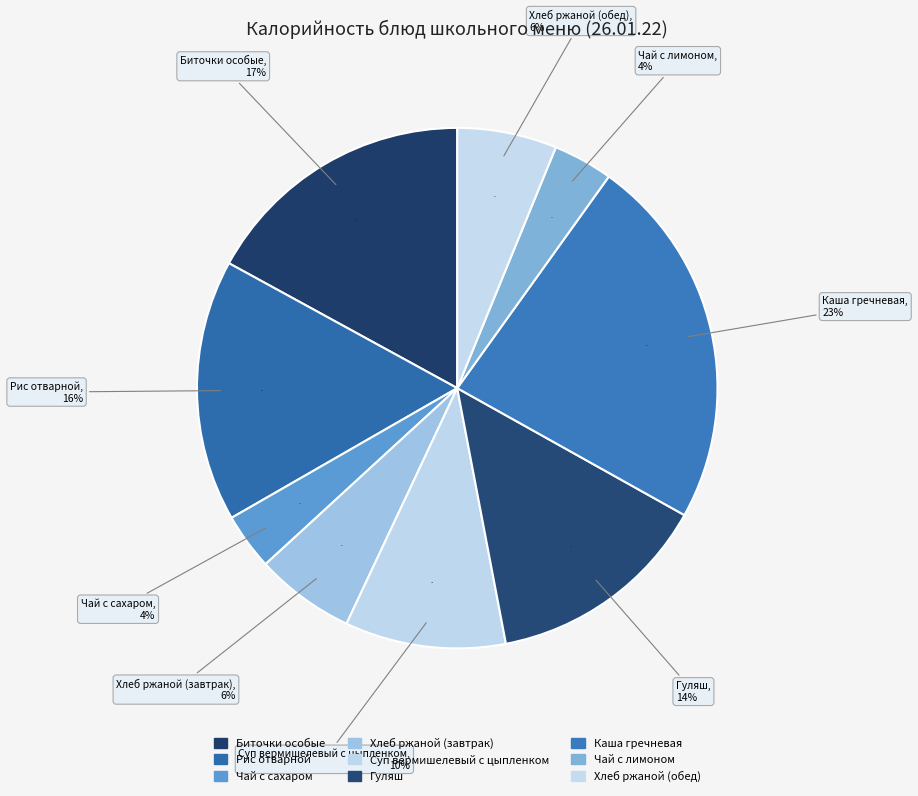

To the nearest percent, what is the difference between the Суп вермишелевый с цыпленком and Хлеб ржаной (обед) slice percentages?

4%